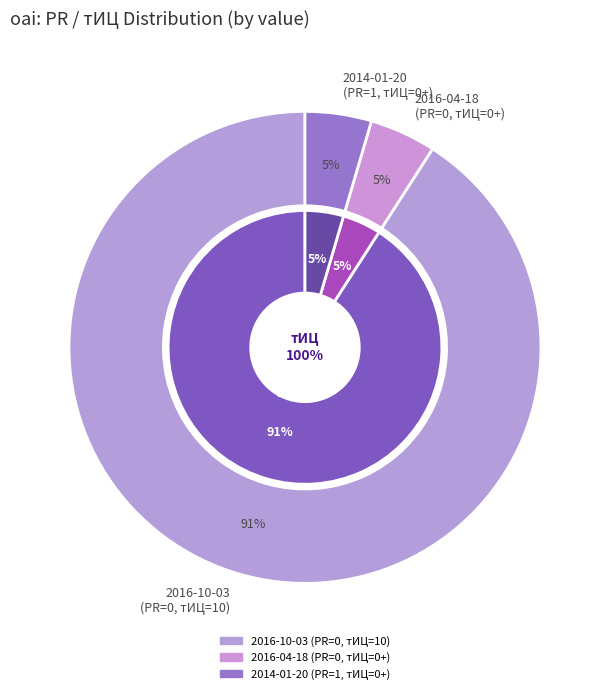

Which has a higher value, 2016-10-03 (PR=0) or 2016-04-18 (PR=0)?

2016-10-03 (PR=0)